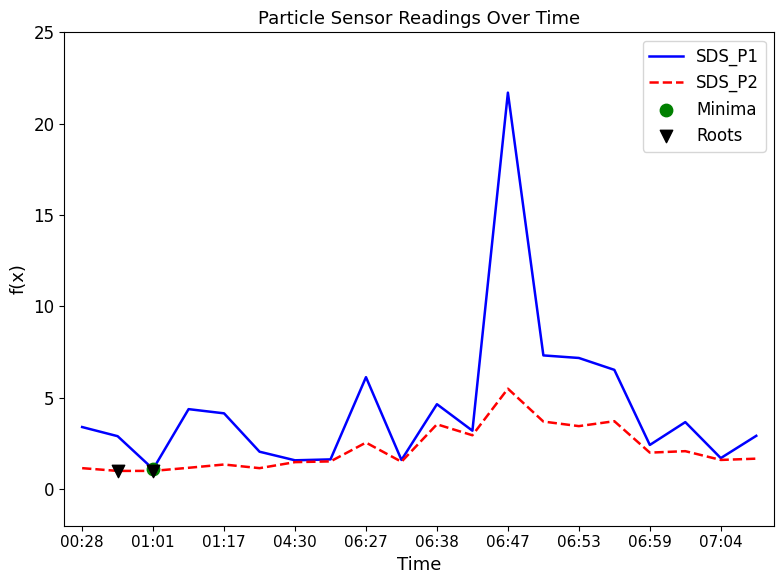

Which series has the largest range (max minus min)?

SDS_P1